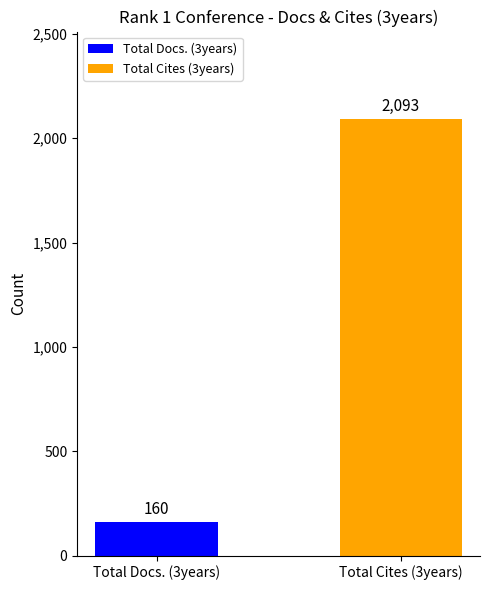

At which category does the chart reach its minimum across all series?

Total Docs. (3years)